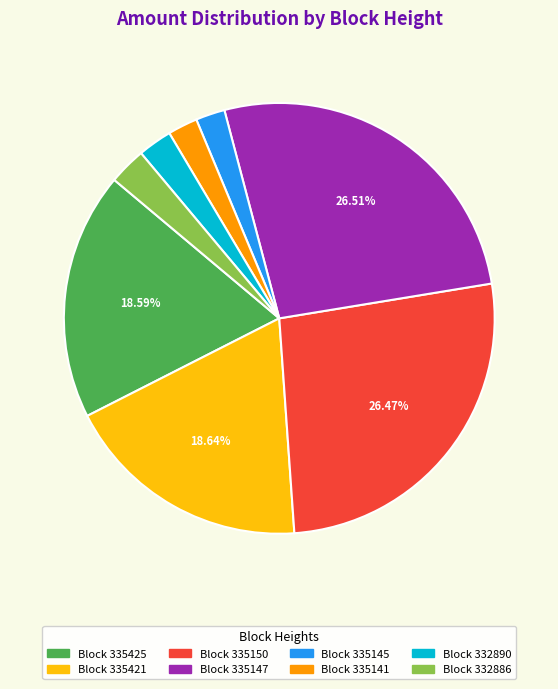

Is there any slice that represents more than half of the pie?

No